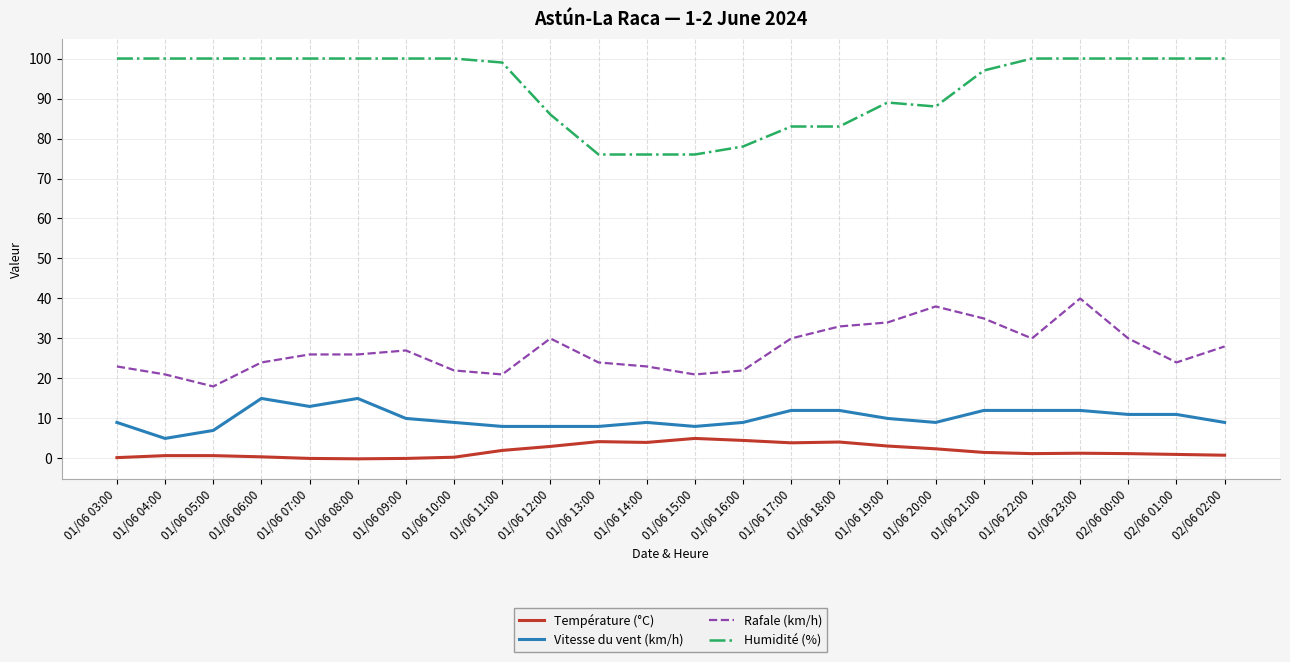

Which series has the largest range (max minus min)?

Humidité (%)